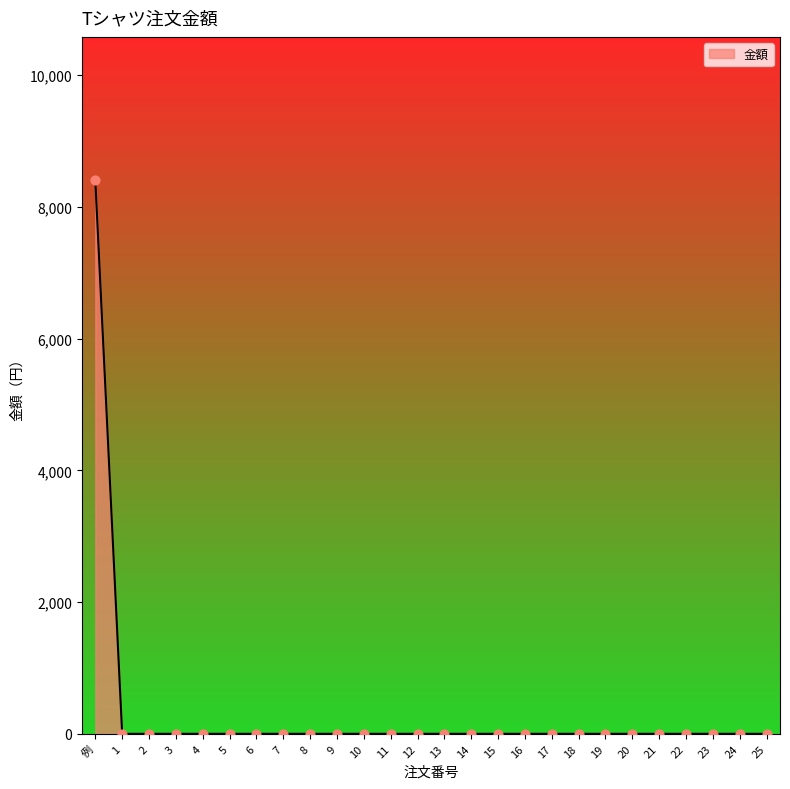

Which category has the highest value across all series?

例